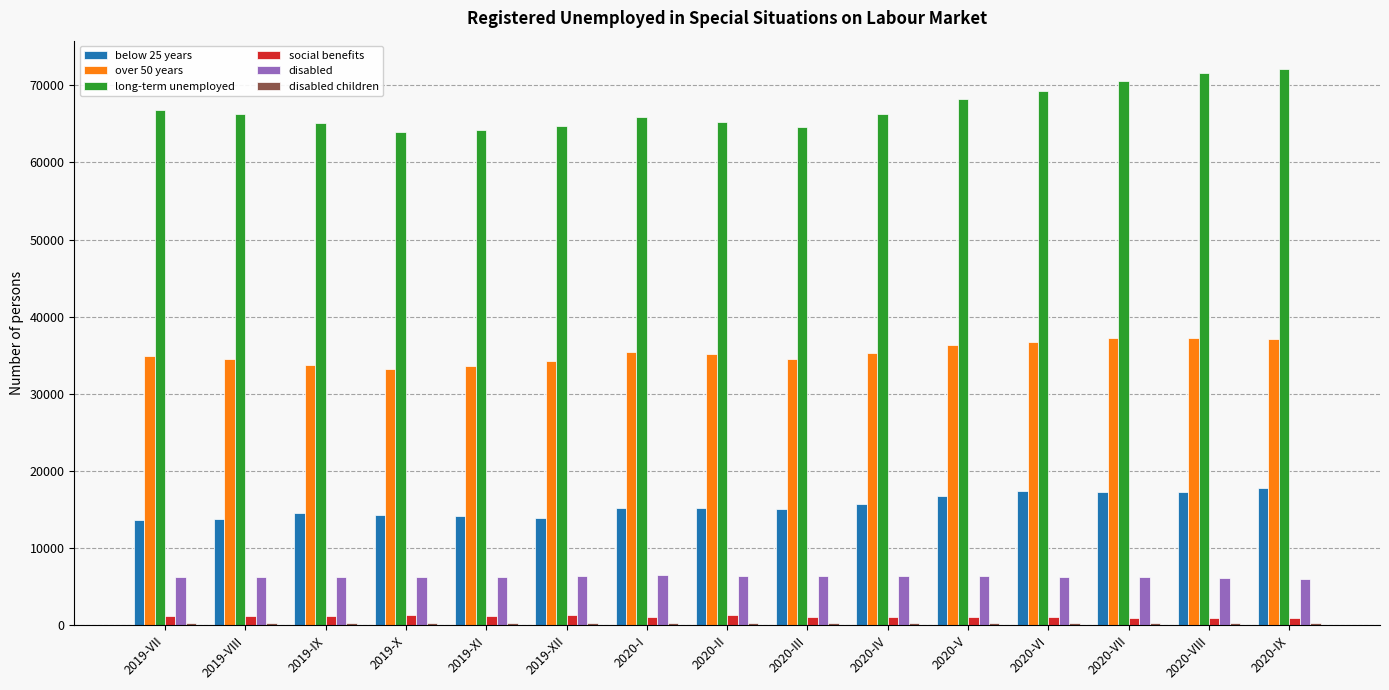

What is the value of the over 50 years bar at the 9th from the left?

34482